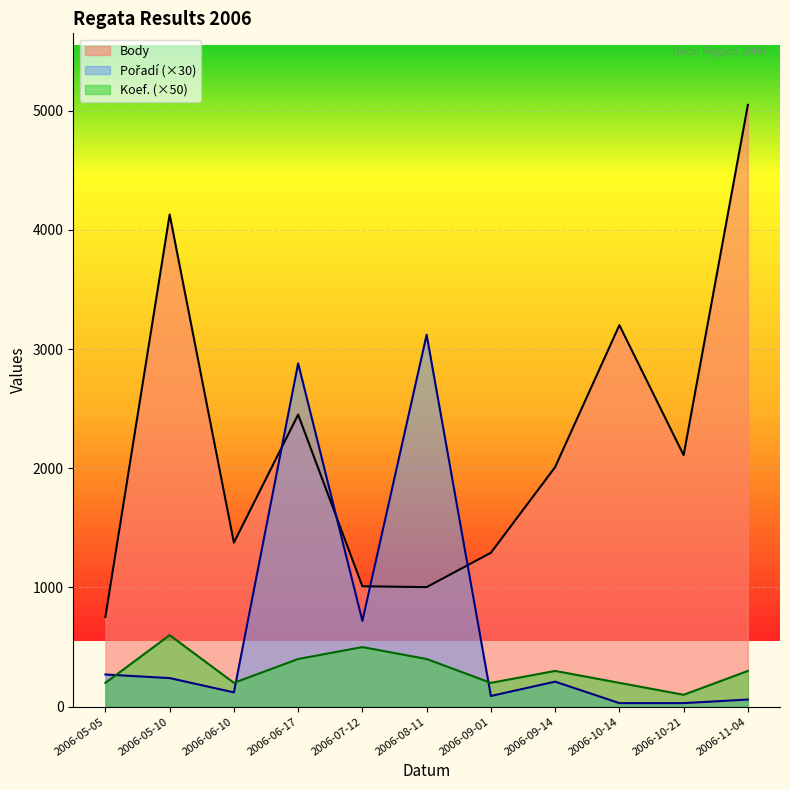

Reading left to right, what are all the values shown in this chart?

Body: 2006-05-05=753	2006-05-10=4128	2006-06-10=1376	2006-06-17=2450	2006-07-12=1010	2006-08-11=1003	2006-09-01=1291	2006-09-14=2010	2006-10-14=3200	2006-10-21=2110	2006-11-04=5048
Pořadí: 2006-05-05=270	2006-05-10=240	2006-06-10=120	2006-06-17=2880	2006-07-12=720	2006-08-11=3120	2006-09-01=90	2006-09-14=210	2006-10-14=30	2006-10-21=30	2006-11-04=60
Koef.: 2006-05-05=200	2006-05-10=600	2006-06-10=200	2006-06-17=400	2006-07-12=500	2006-08-11=400	2006-09-01=200	2006-09-14=300	2006-10-14=200	2006-10-21=100	2006-11-04=300